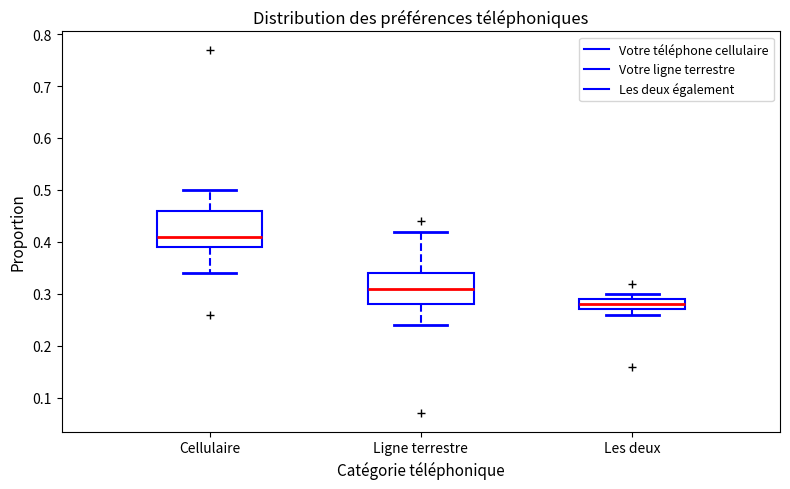

Where does the lower whisker of the box for Ligne terrestre end on the y-axis? The values are not printed on the chart, so give them approximately, as read against the axis.

0.24